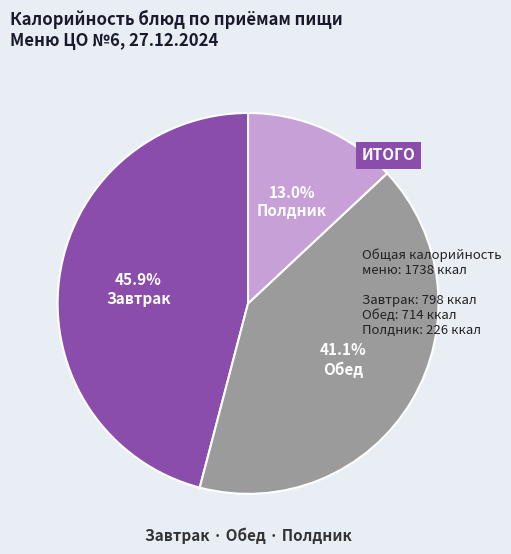

How many slices are in this pie chart?

3